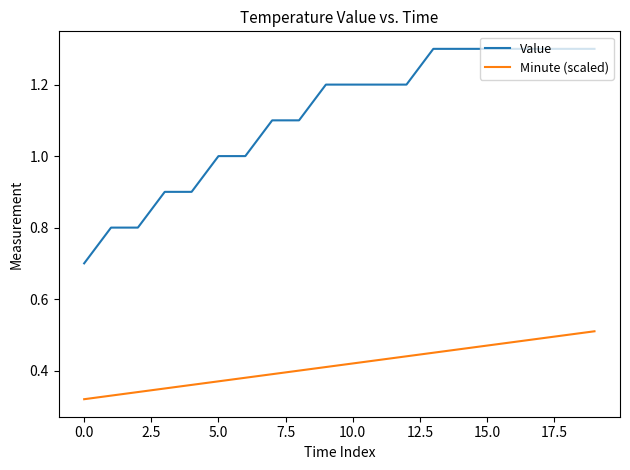

Which series has the largest range (max minus min)?

Value